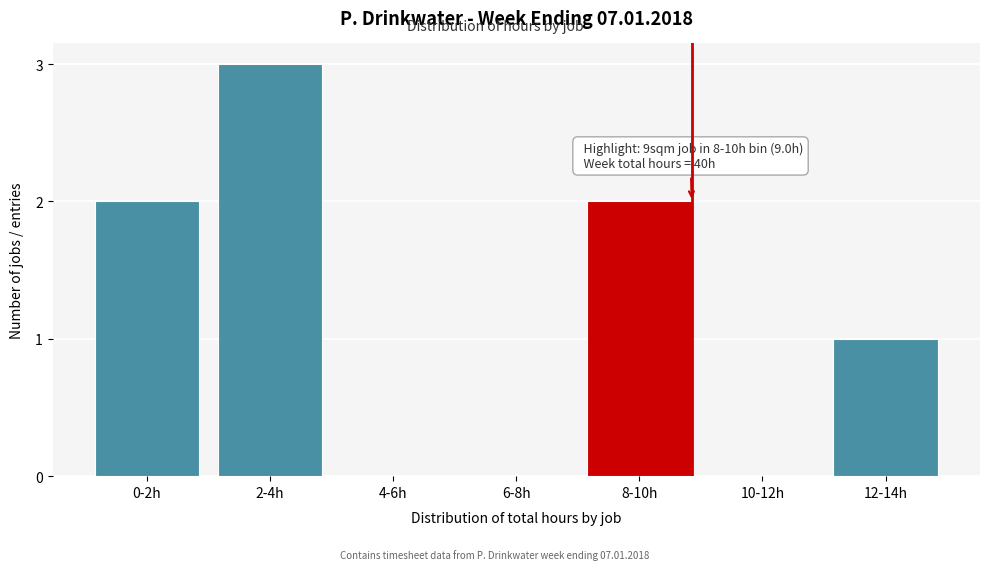

Reading right to left, extract all data points from this chart.

12-14h=1	10-12h=0	8-10h=2	6-8h=0	4-6h=0	2-4h=3	0-2h=2